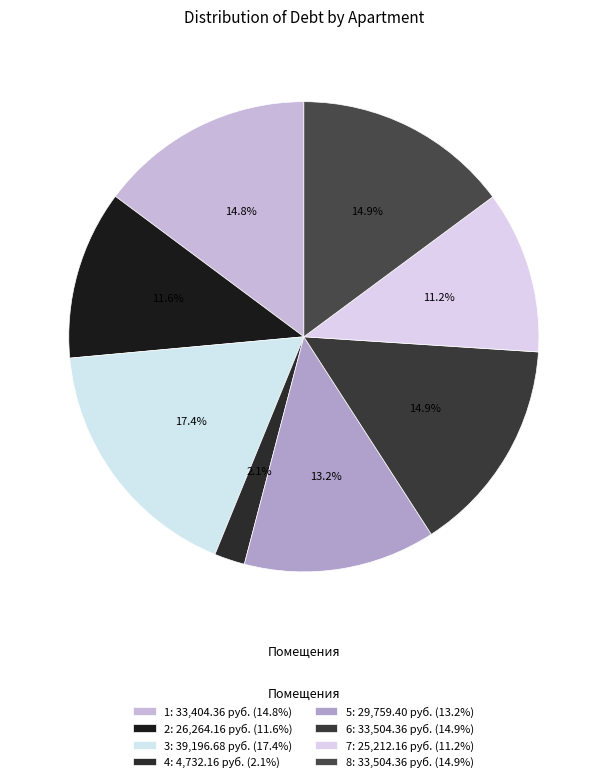

How many segments does this pie chart have?

8